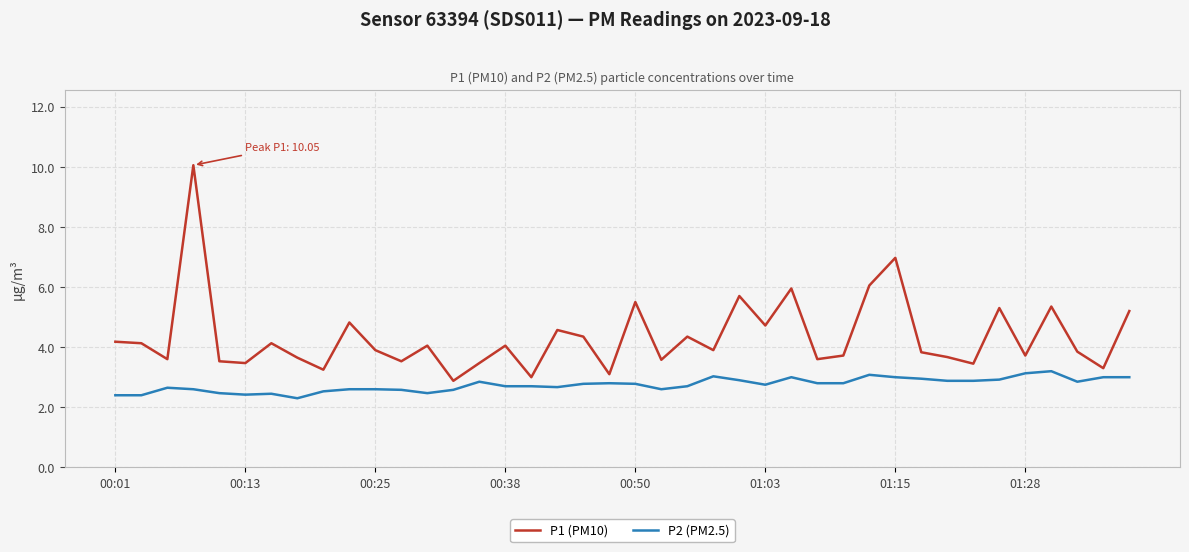

Rank the series by their average value, from highest to lowest.

P1 (PM10), P2 (PM2.5)